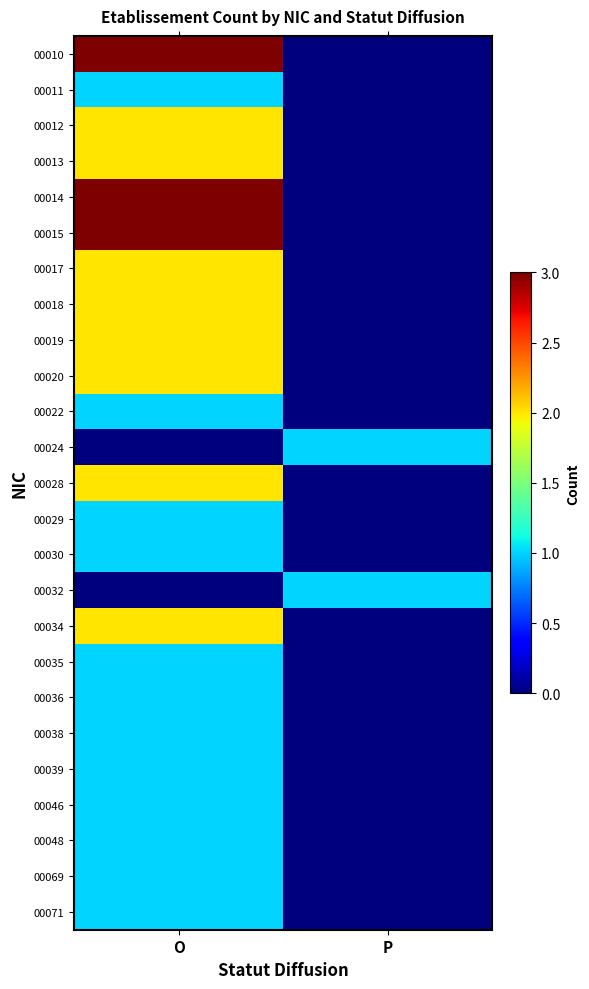

Reading right to left, transcribe all the data shown in this chart.

00010: P=0	O=3
00011: P=0	O=1
00012: P=0	O=2
00013: P=0	O=2
00014: P=0	O=3
00015: P=0	O=3
00017: P=0	O=2
00018: P=0	O=2
00019: P=0	O=2
00020: P=0	O=2
00022: P=0	O=1
00024: P=1	O=0
00028: P=0	O=2
00029: P=0	O=1
00030: P=0	O=1
00032: P=1	O=0
00034: P=0	O=2
00035: P=0	O=1
00036: P=0	O=1
00038: P=0	O=1
00039: P=0	O=1
00046: P=0	O=1
00048: P=0	O=1
00069: P=0	O=1
00071: P=0	O=1